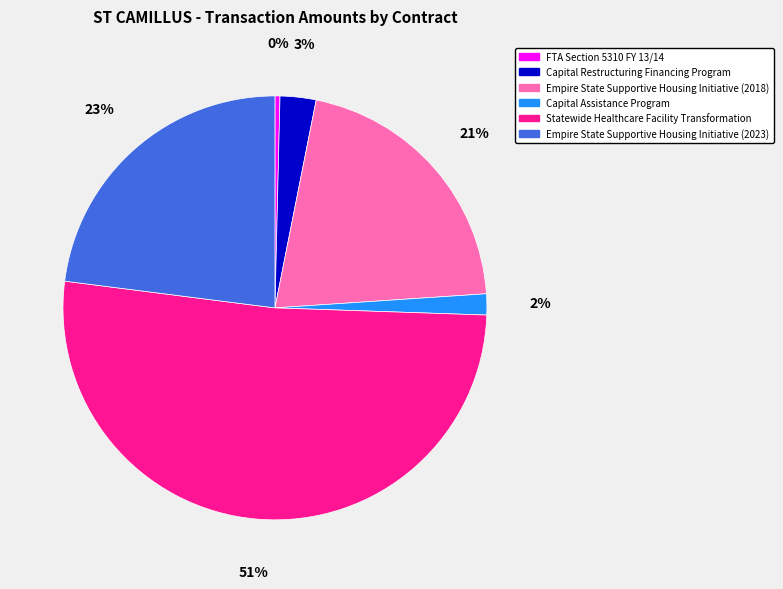

How many segments does this pie chart have?

6